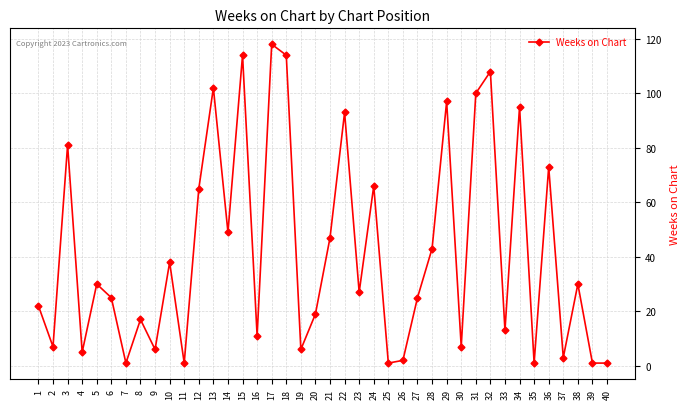

Reading right to left, list all the values displayed in this chart.

40=1	39=1	38=30	37=3	36=73	35=1	34=95	33=13	32=108	31=100	30=7	29=97	28=43	27=25	26=2	25=1	24=66	23=27	22=93	21=47	20=19	19=6	18=114	17=118	16=11	15=114	14=49	13=102	12=65	11=1	10=38	9=6	8=17	7=1	6=25	5=30	4=5	3=81	2=7	1=22